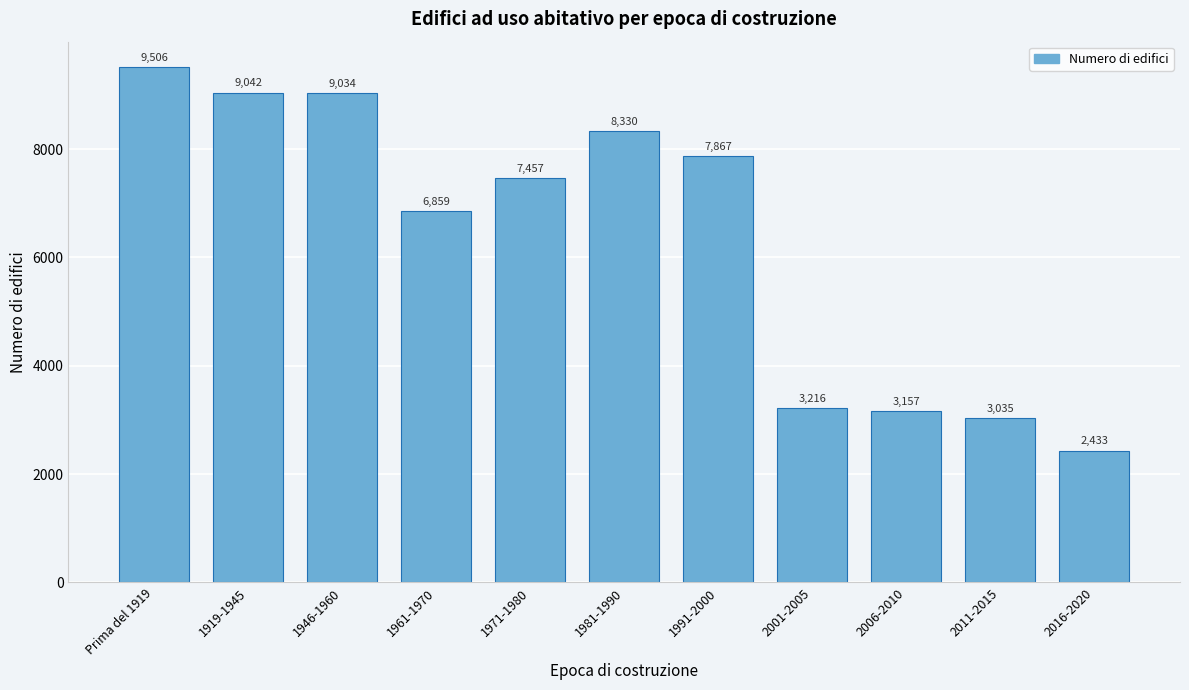

Reading right to left, extract all data points from this chart.

2433	3035	3157	3216	7867	8330	7457	6859	9034	9042	9506